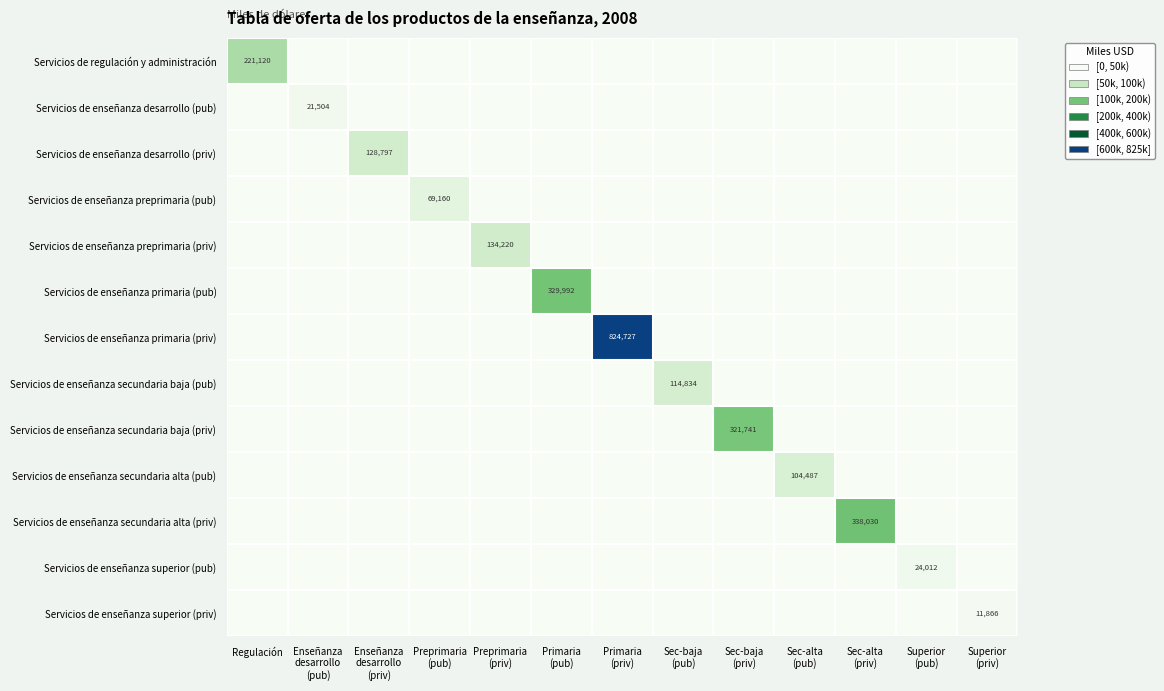

Which label corresponds to the largest value in the chart?

Primaria
(priv)